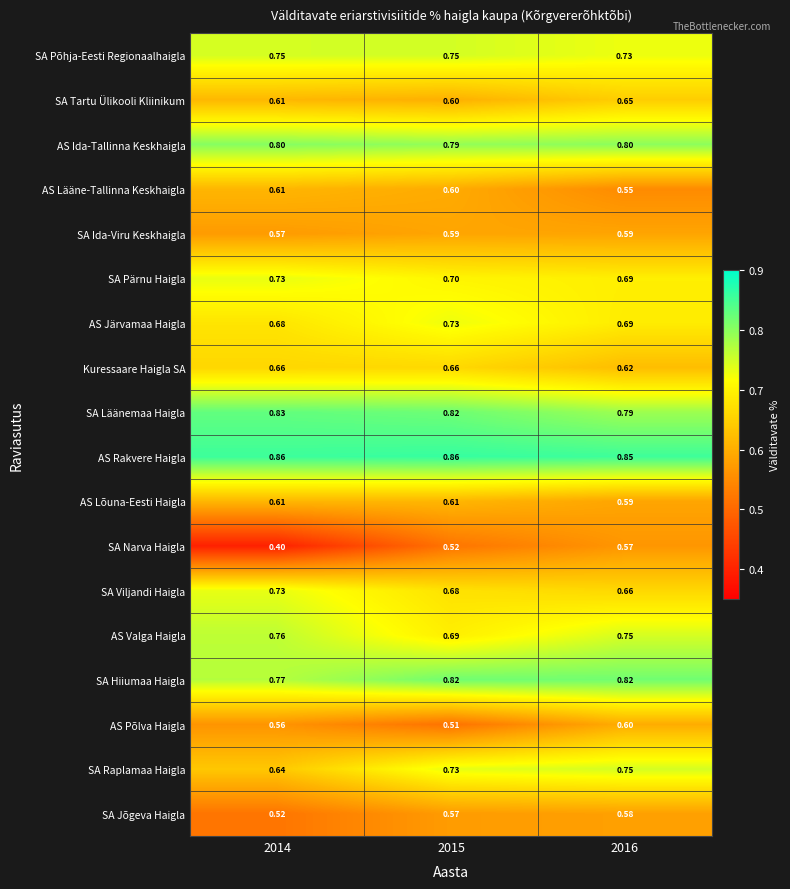

Which series changed the most between 2014 and 2015?

SA Narva Haigla